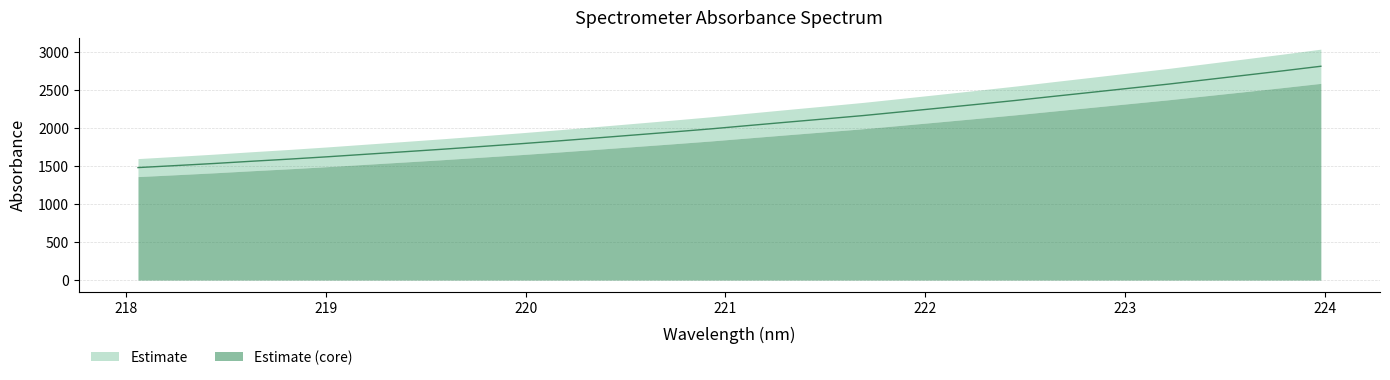

What is the average value?

2060.5